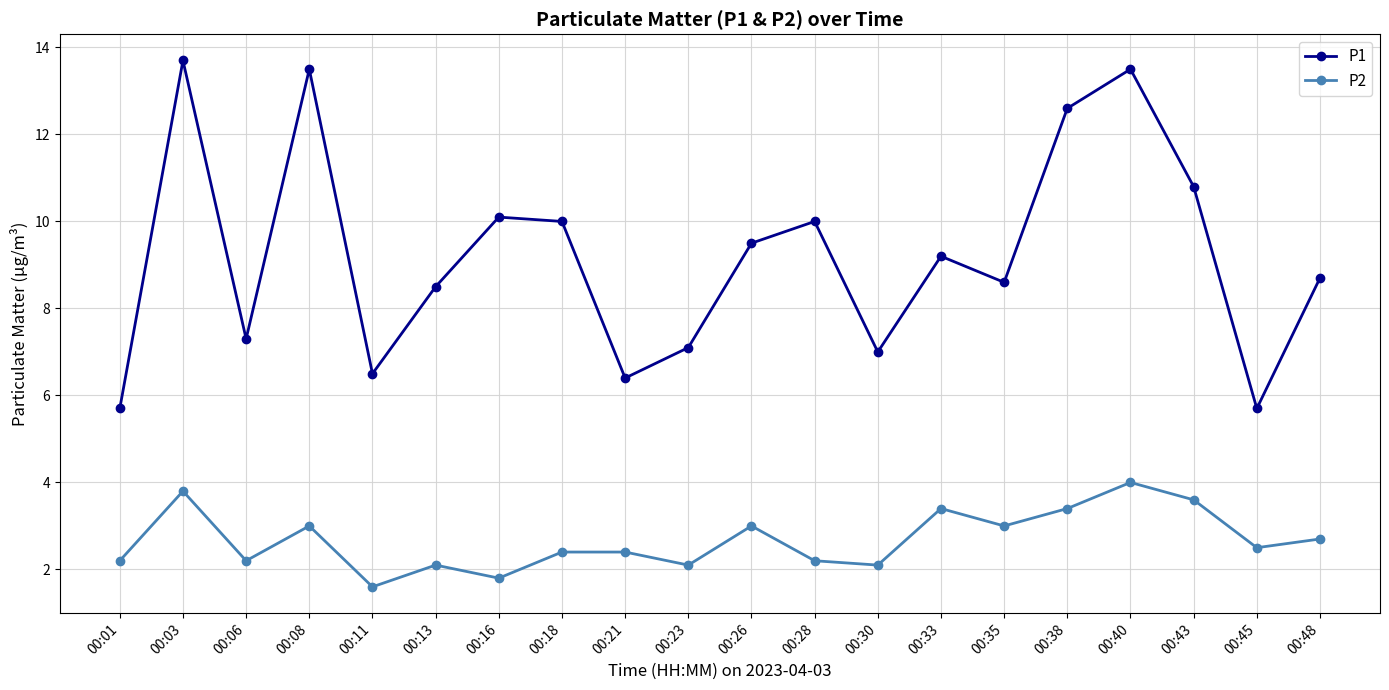

How many data points in P1 are less than 9?

10